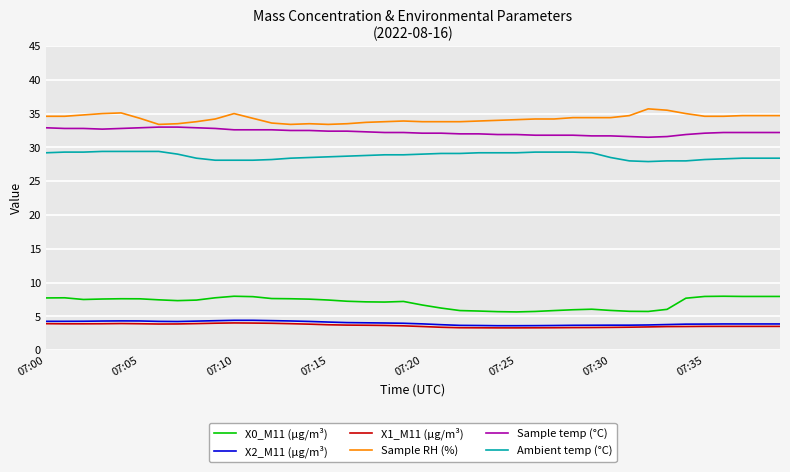

What is the difference between the second highest and minimum values in the X1_M11 (μg/m³) series?

0.7